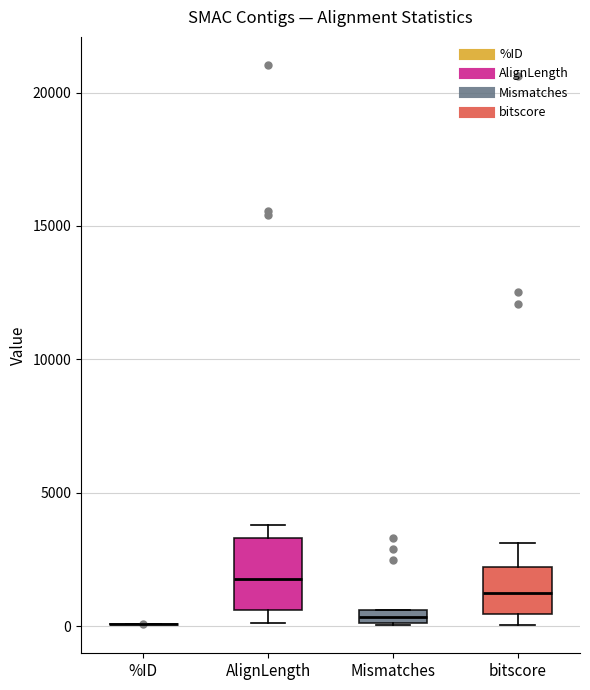

Where does the lower whisker of the box for AlignLength end on the y-axis? The values are not printed on the chart, so give them approximately, as read against the axis.

0